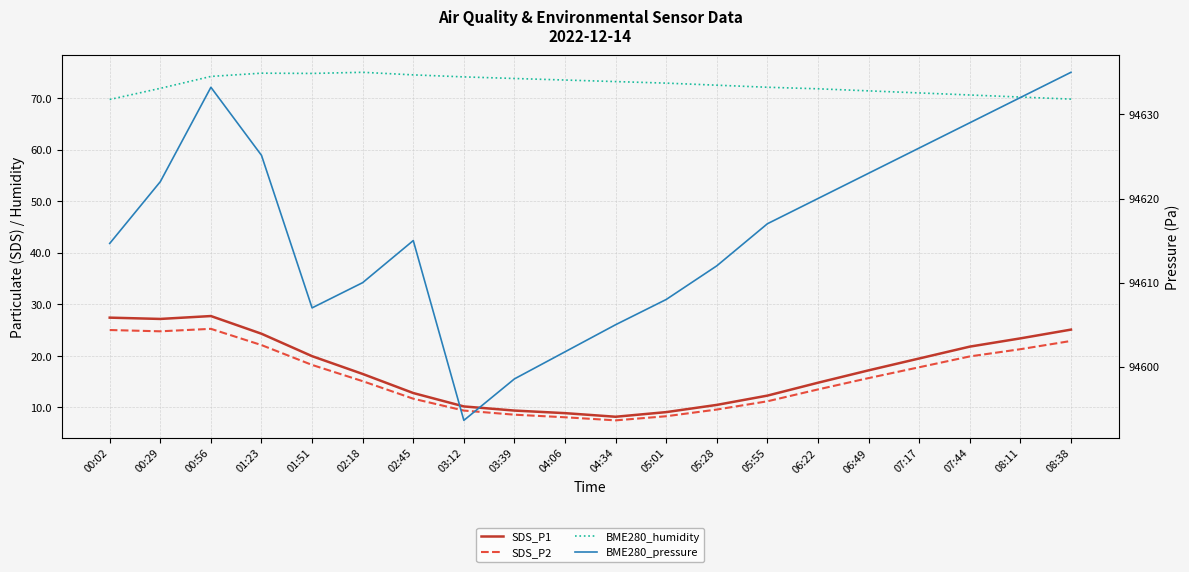

What is the total value across all series at 05:01?

94698.3